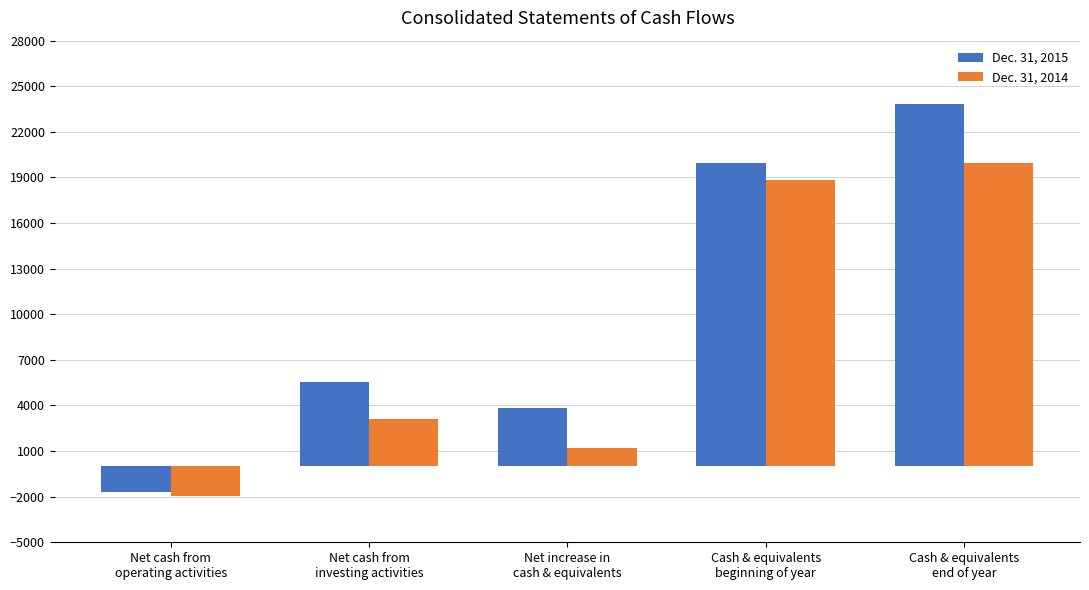

True or false: Dec. 31, 2015 has a value of -1697 at Net cash from
operating activities.

True